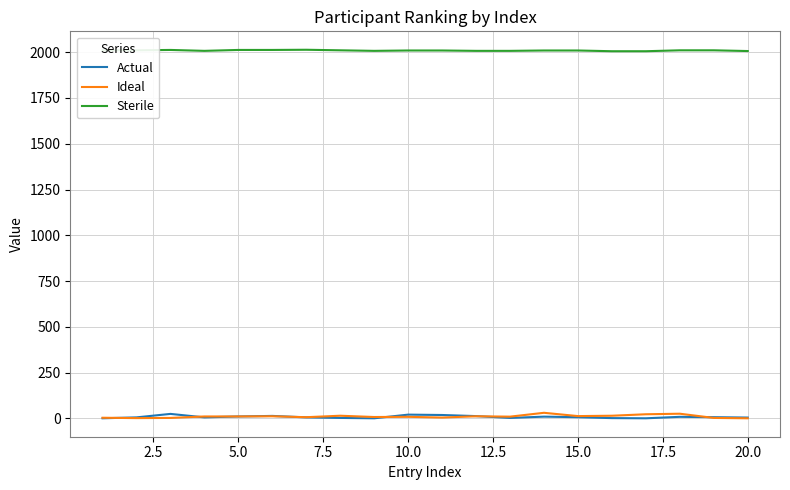

True or false: Actual and Sterile intersect in this chart.

False